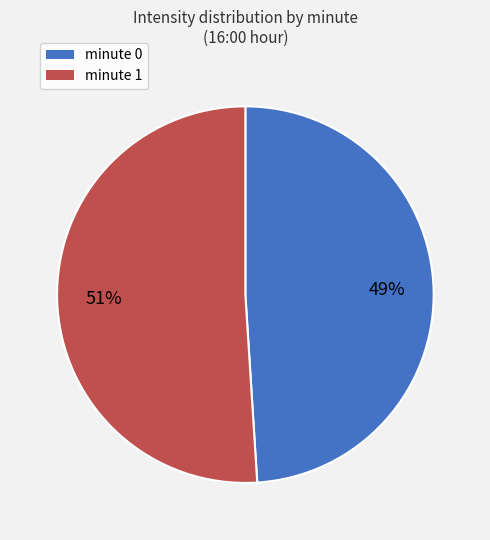

Do minute 1 and minute 0 together represent more than half of the pie?

Yes